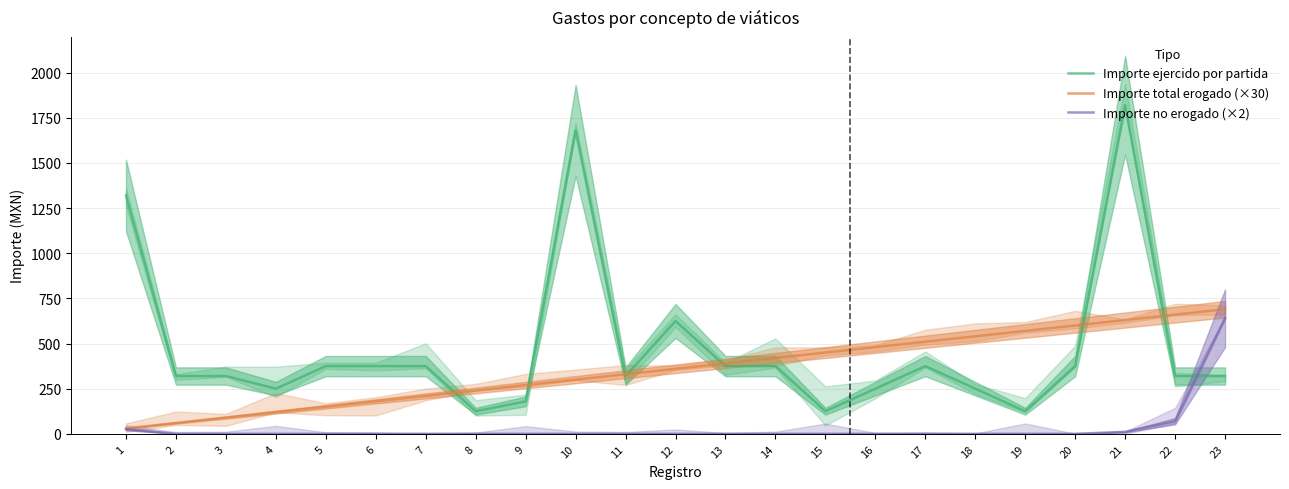

Which label corresponds to the largest value in the chart?

21